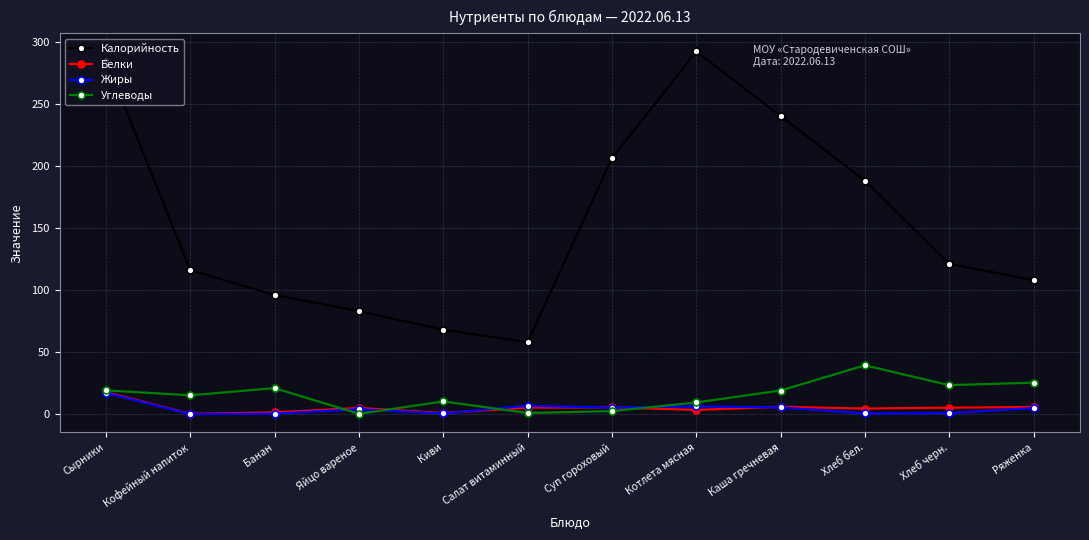

Count the number of categories in the chart.

12